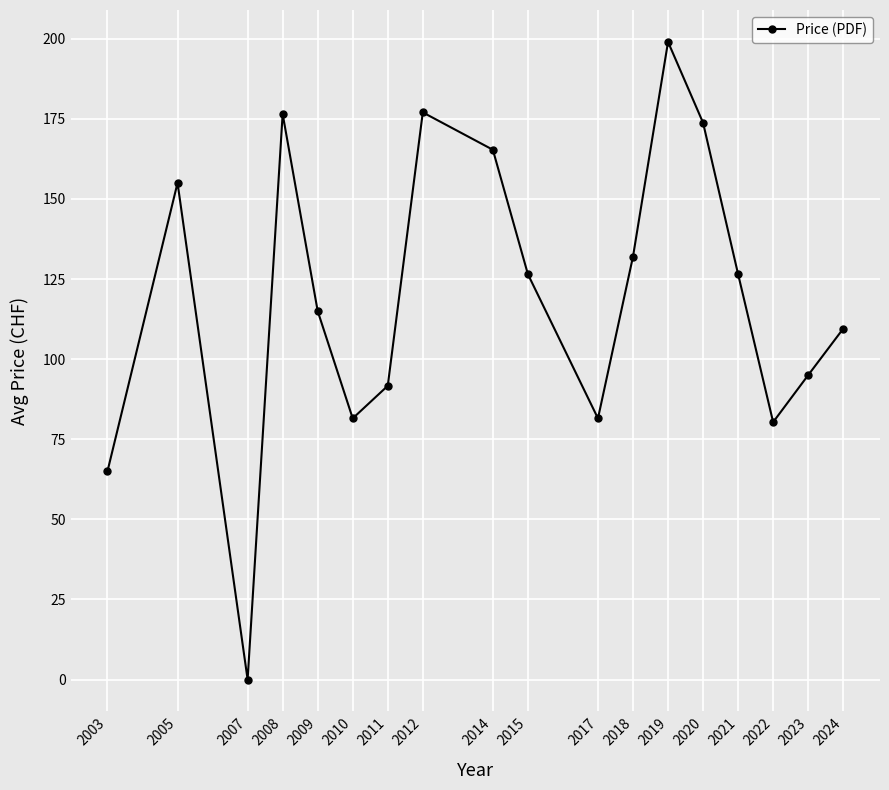

What is the ratio of the value at 2012 to the value at 2018?

1.3